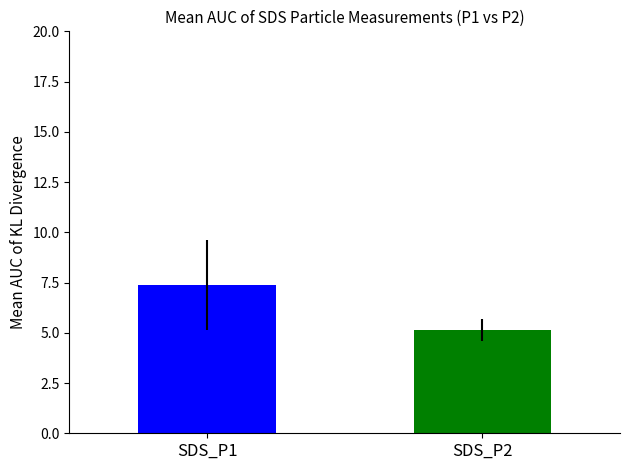

What is the minimum value shown in the chart?

5.1